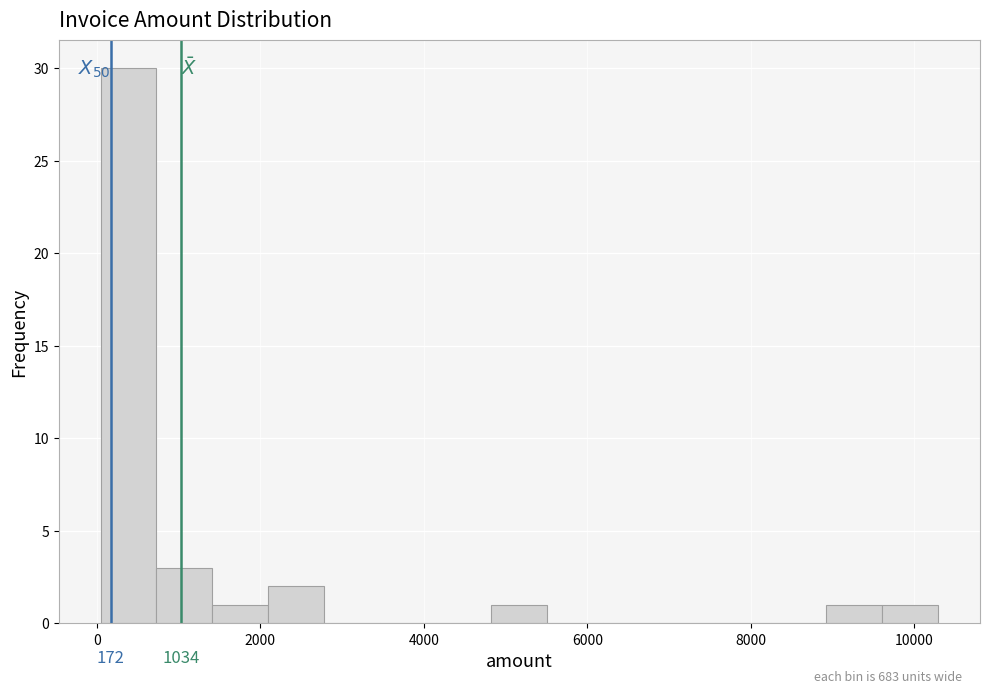

Read against the x-axis, roughly where is the centre of the tallest bar?

400